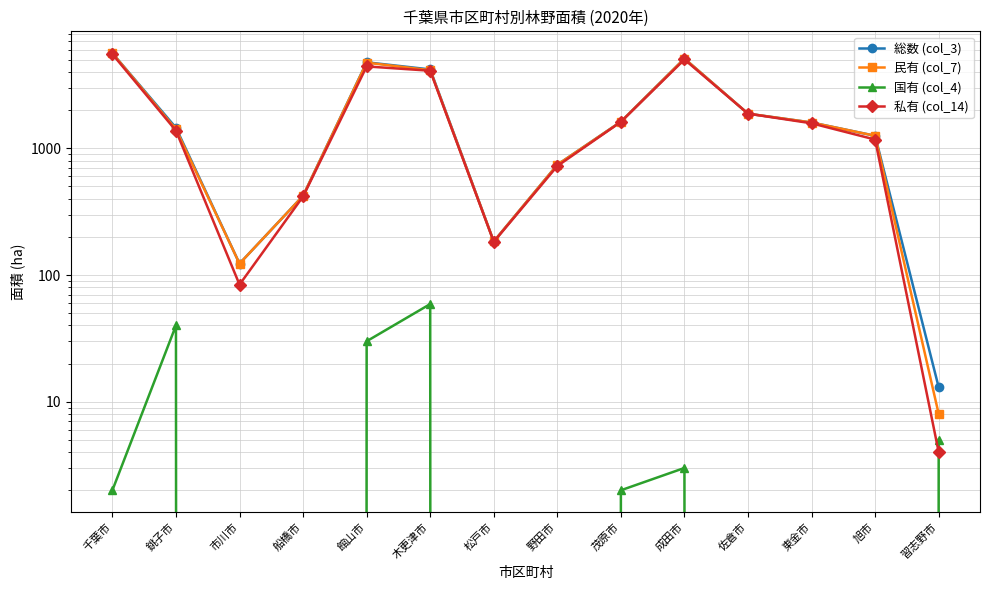

Which category has the lowest value in the 国有 (col_4) series?

市川市